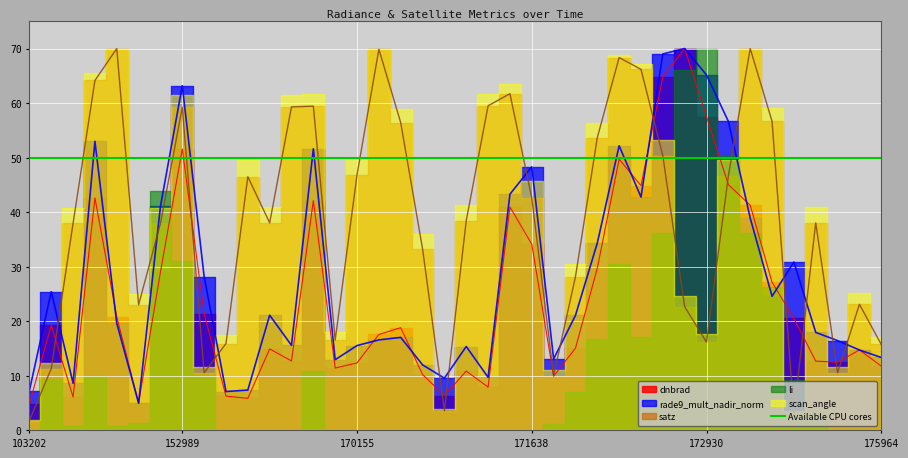

What is the value of the dnbrad point at the 33rd from the left?

45.1